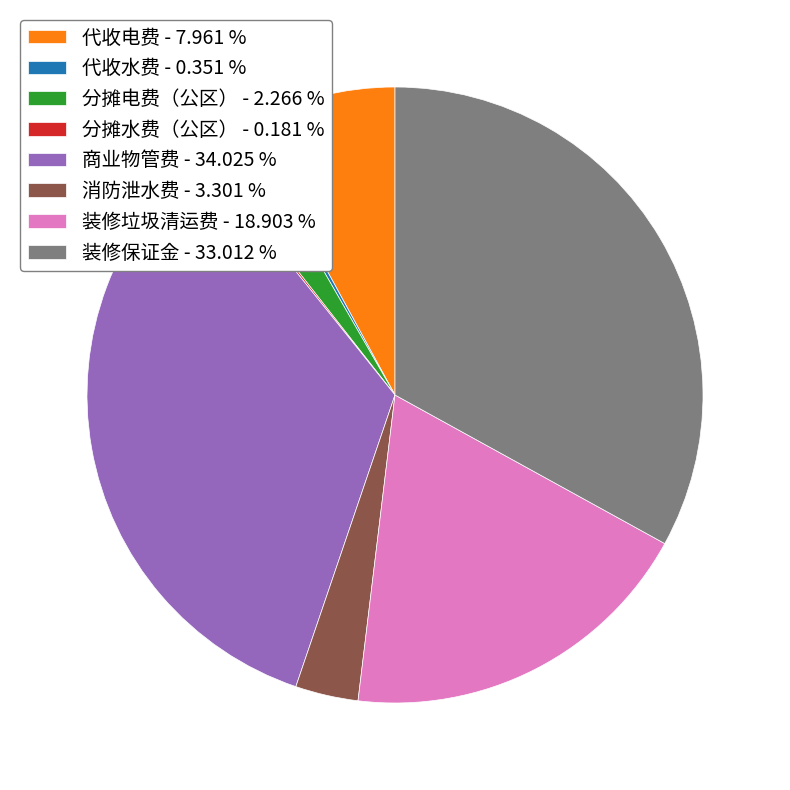

Combined, do 分摊电费（公区） - 2.266 % and 代收电费 - 7.961 % account for over 50%?

No